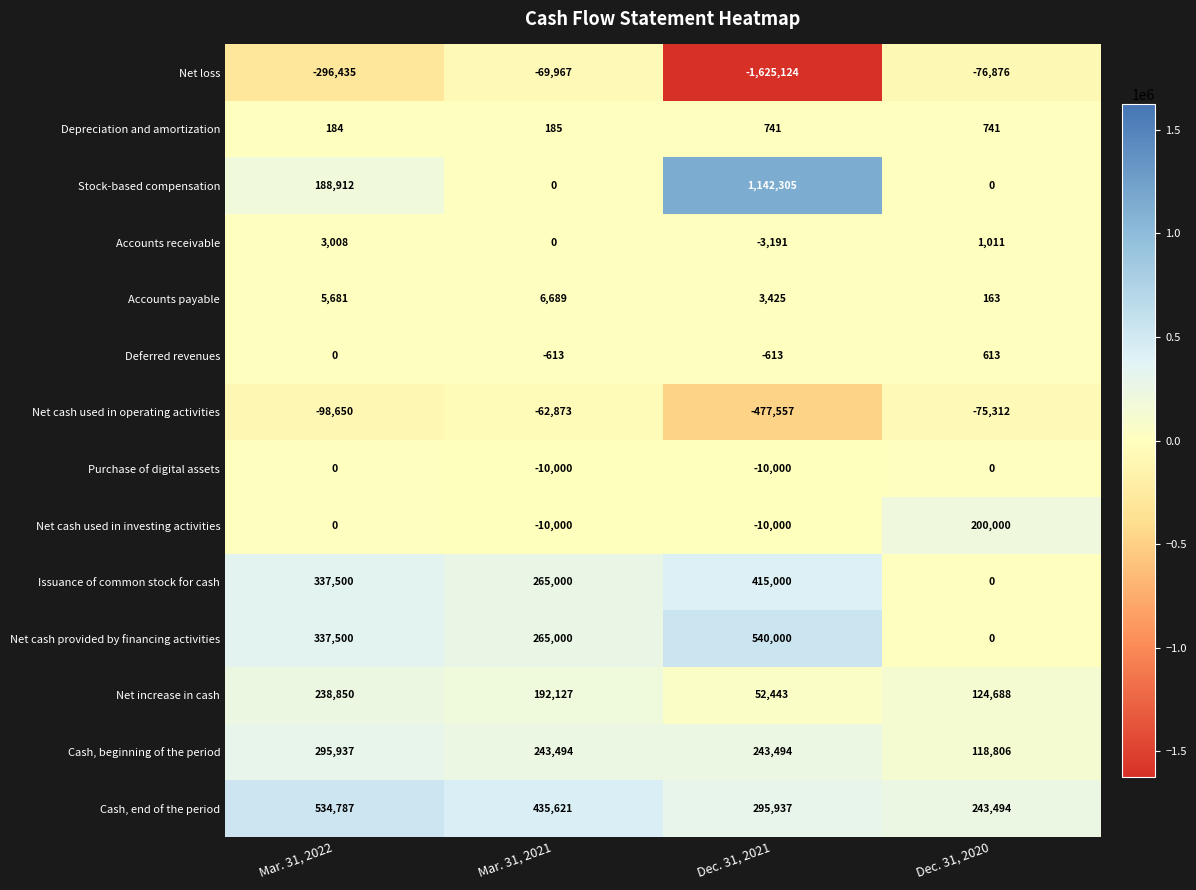

Which series has the widest spread of values?

Net loss